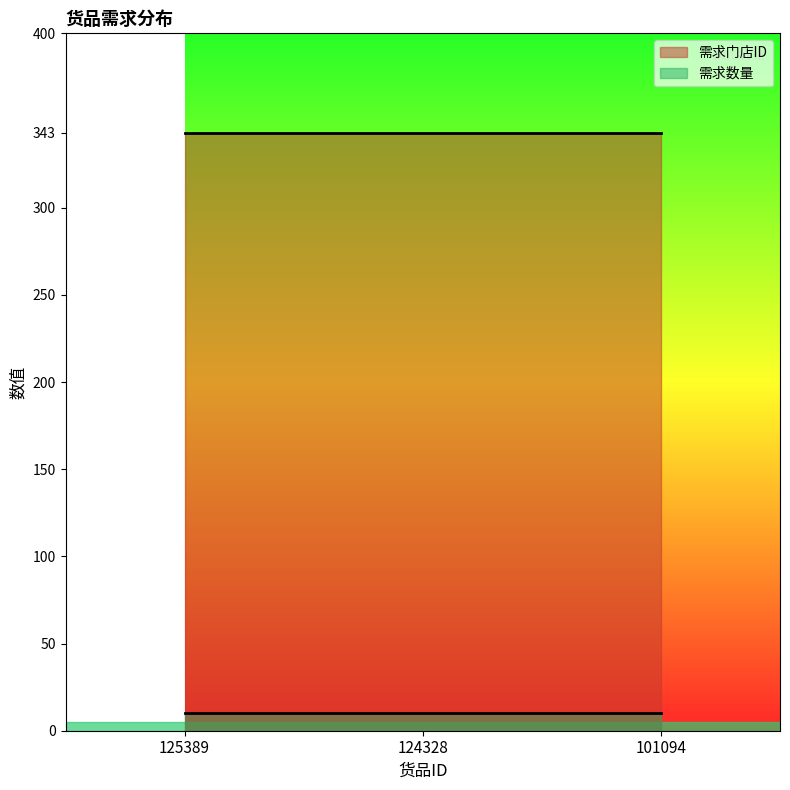

Reading left to right, extract all data points from this chart.

需求门店ID: 343	343	343
需求数量: 10	10	10